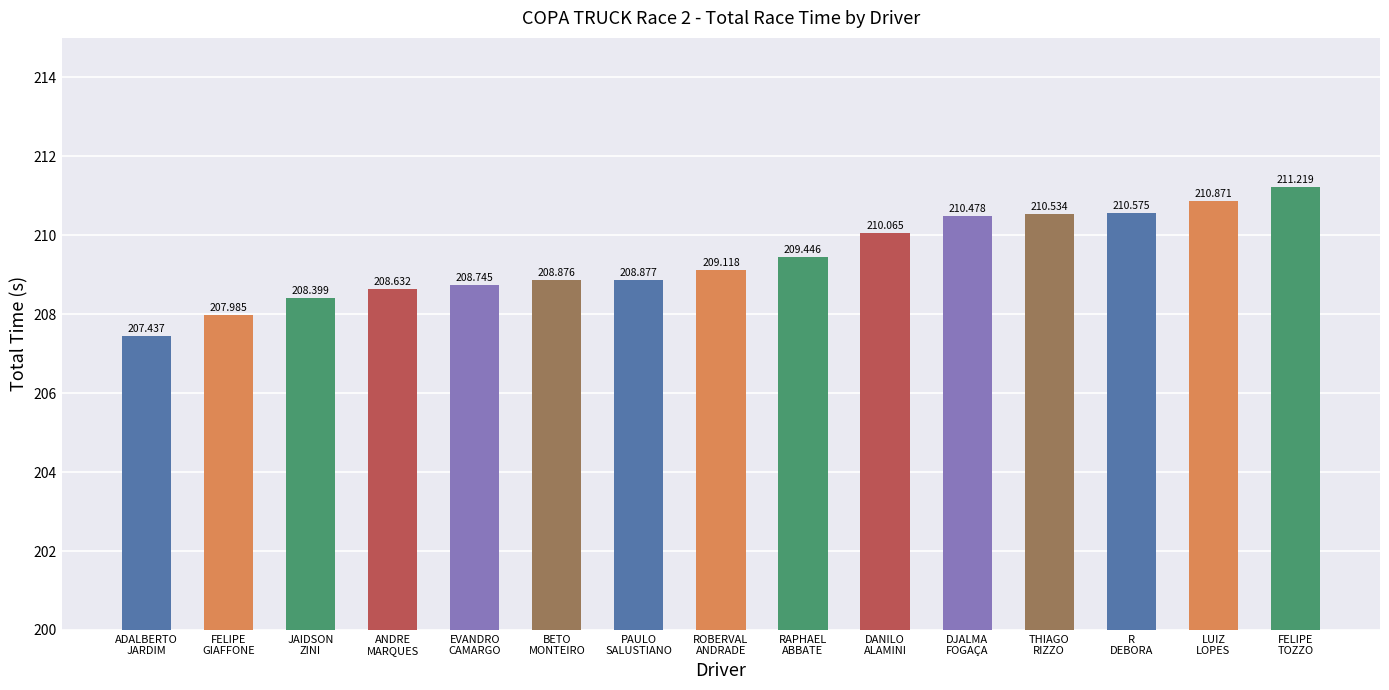

What is the label of the 10th bar from the left?

DANILO
ALAMINI